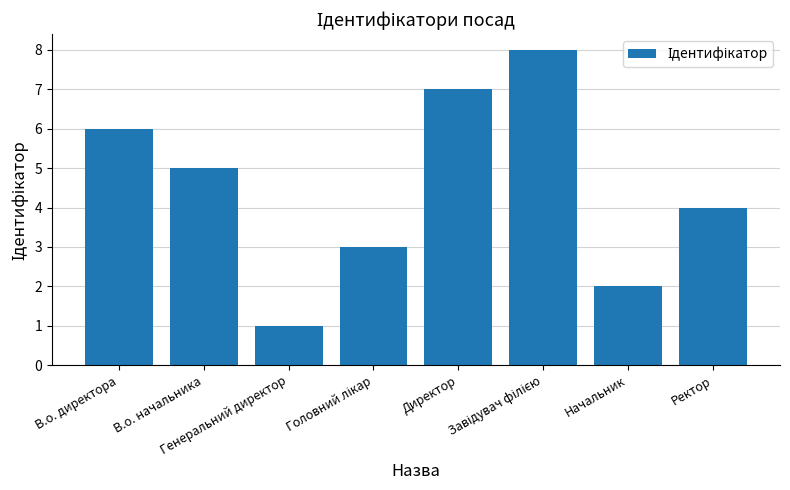

What is the change in value from Начальник to Ректор?

+2